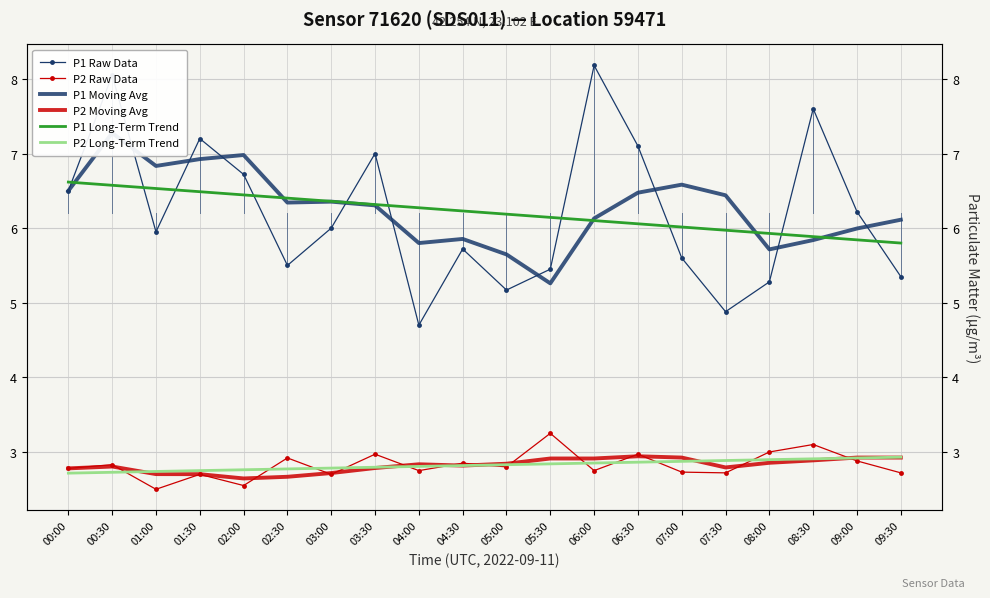

Where does the P1 Long-Term Trend series first go above 6?

00:00